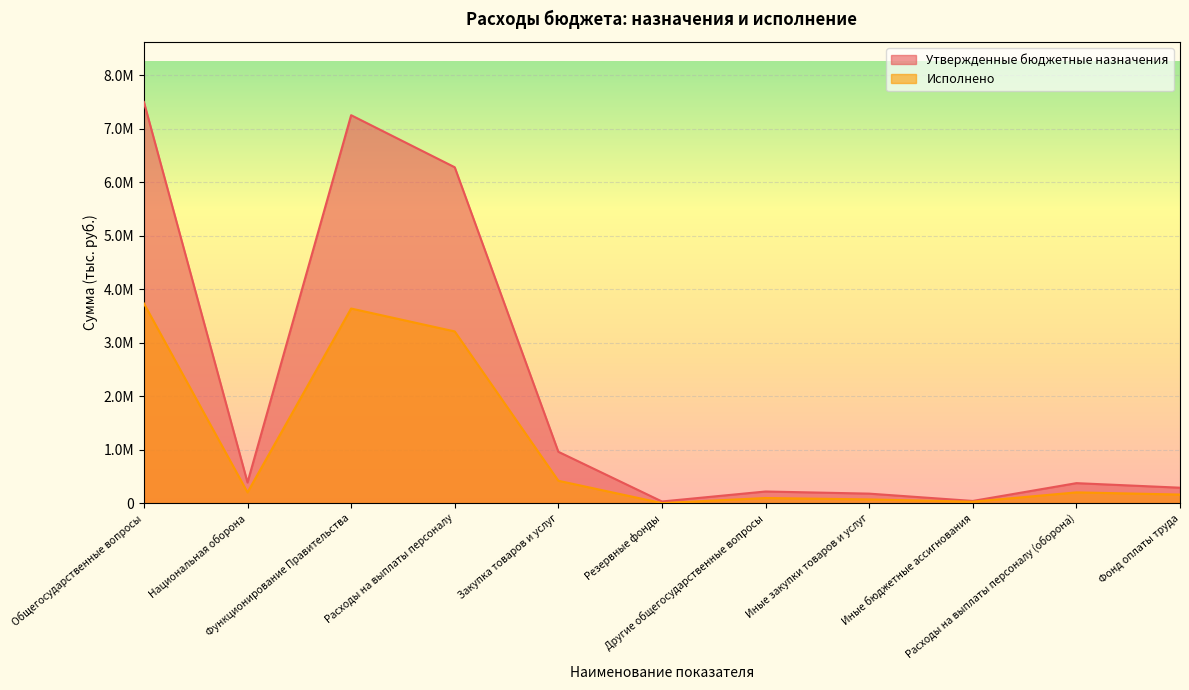

What is the value of the Утвержденные бюджетные назначения point at the 4th from the left?

6282000.0